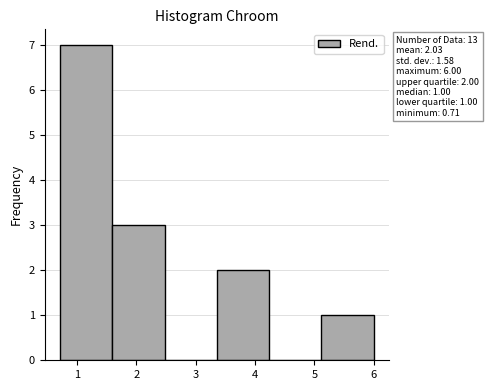

Over which range of the x-axis is the bar tallest?

0.7 to 1.6